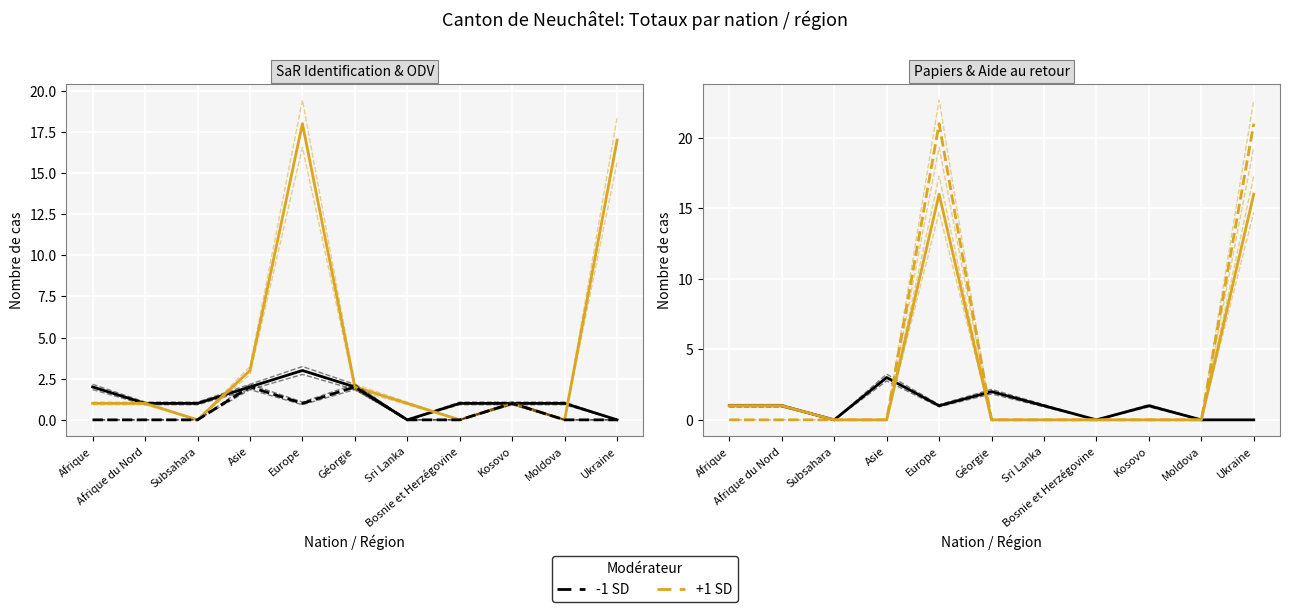

What is the label of the 9th point from the right?

Subsahara